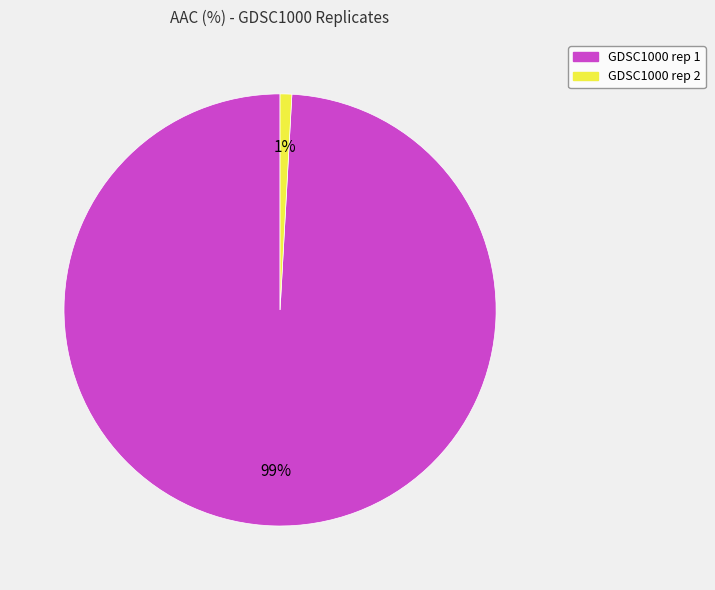

How many segments does this pie chart have?

2